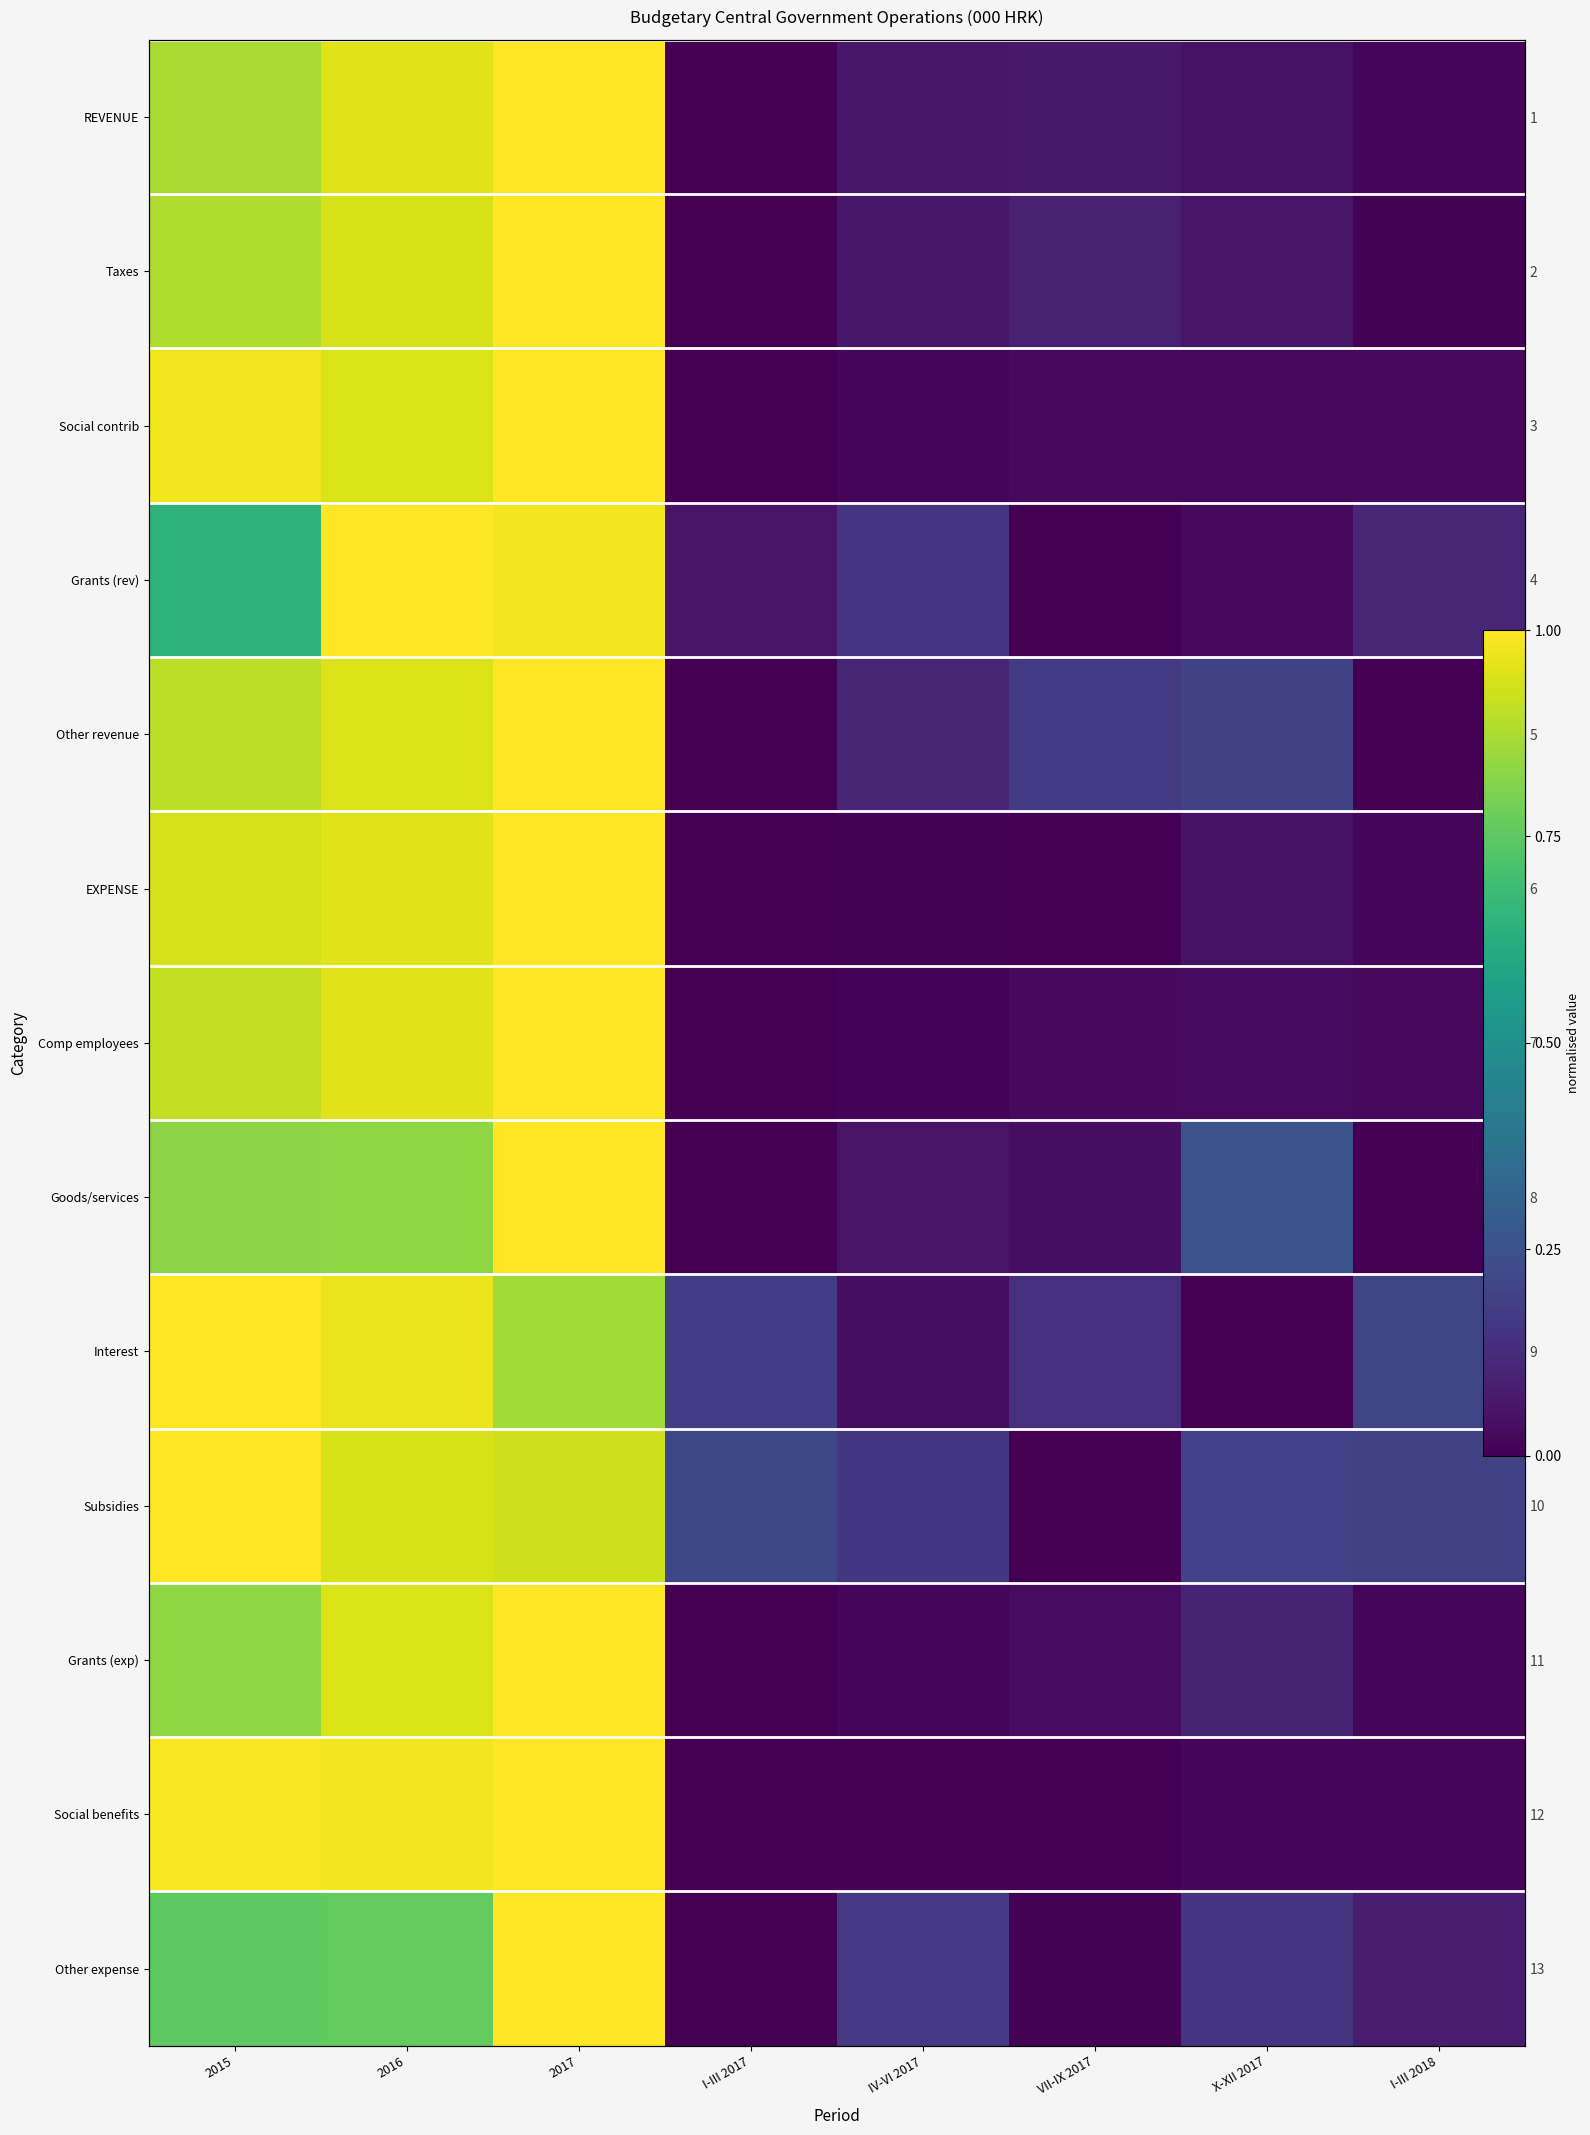

Is the value of Taxes at 2015 greater than the value of Social contrib at 2015?

No